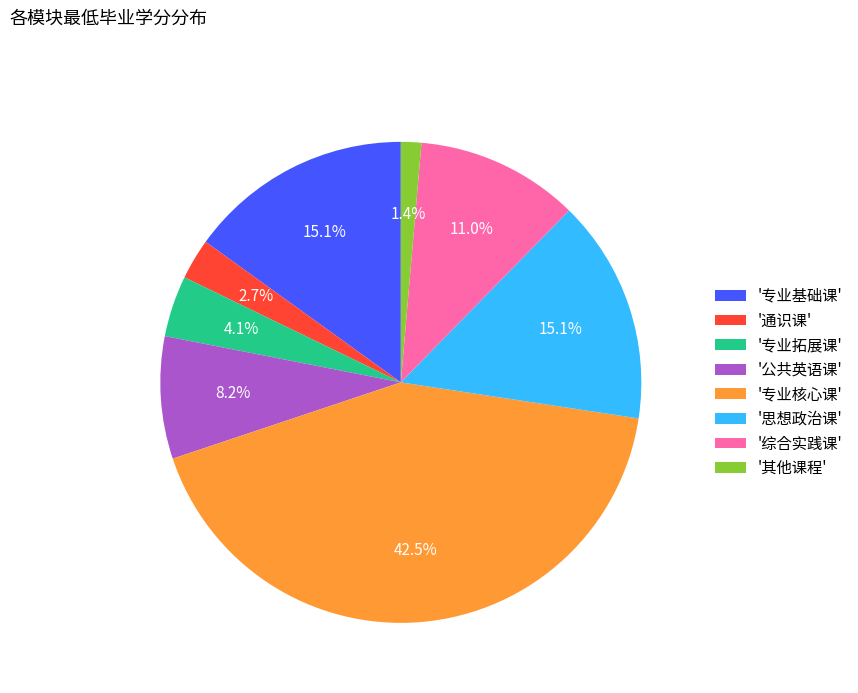

Between '综合实践课' and '专业基础课', which is larger?

'专业基础课'